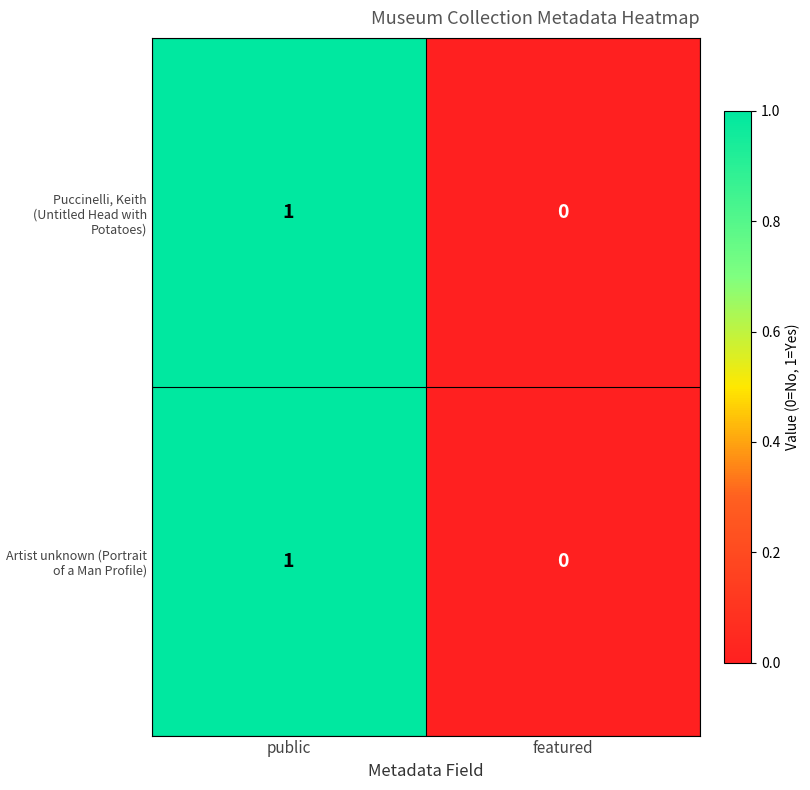

Is the value of Artist unknown (Portrait of a Man Profile) at featured greater than the value of Puccinelli, Keith (Untitled Head with Potatoes) at public?

No